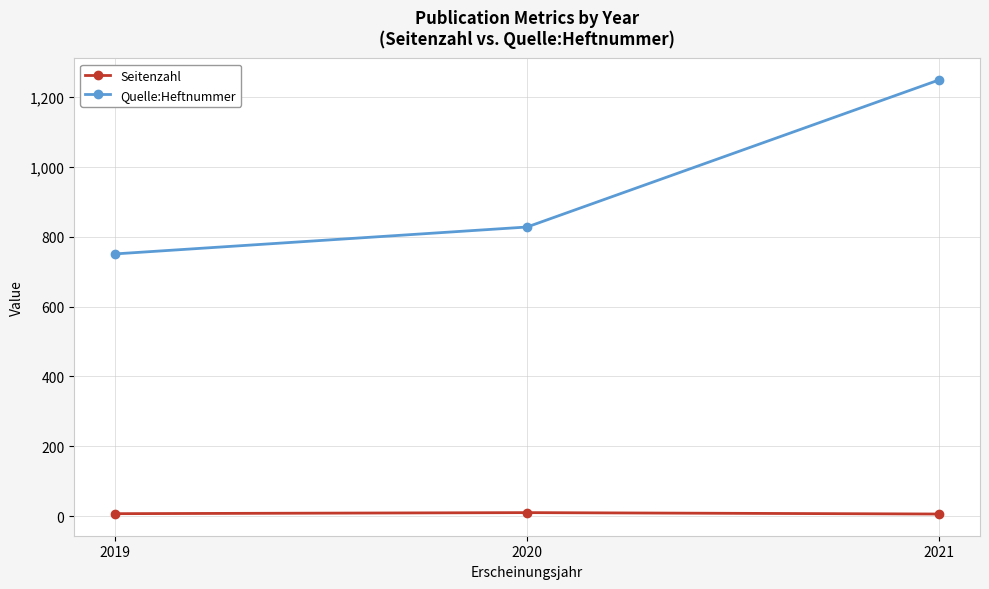

What is the approximate value of Seitenzahl at 2019?

7